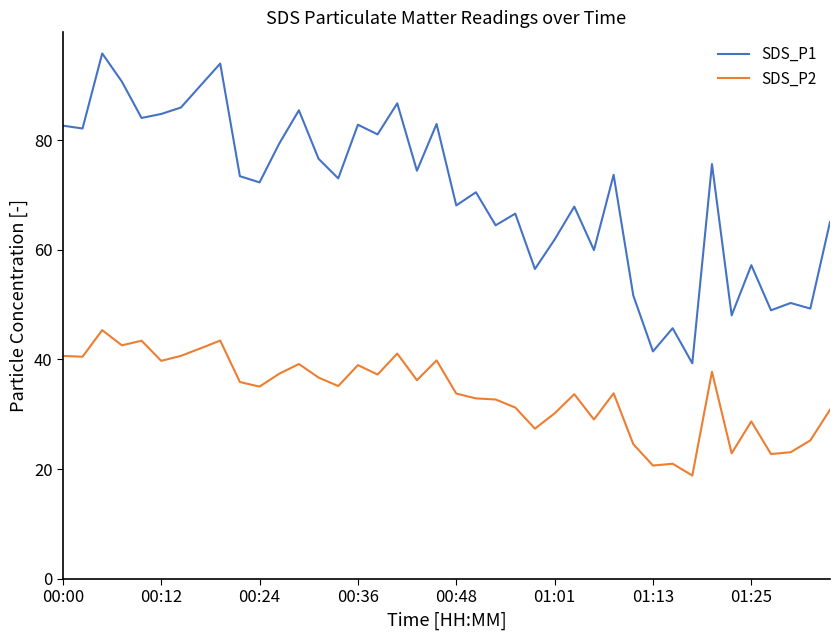

What is the highest value of the SDS_P2 series?

45.4